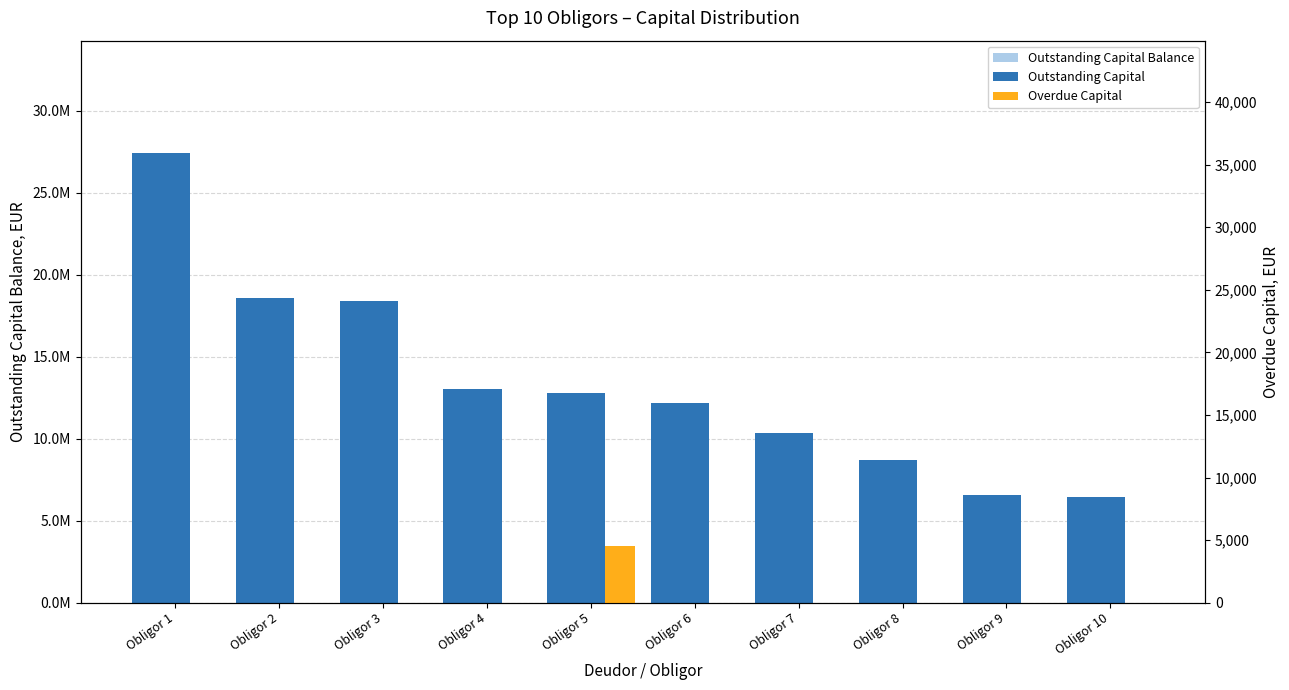

The value of Overdue Capital at Obligor 1 is 0.0. True or false?

True